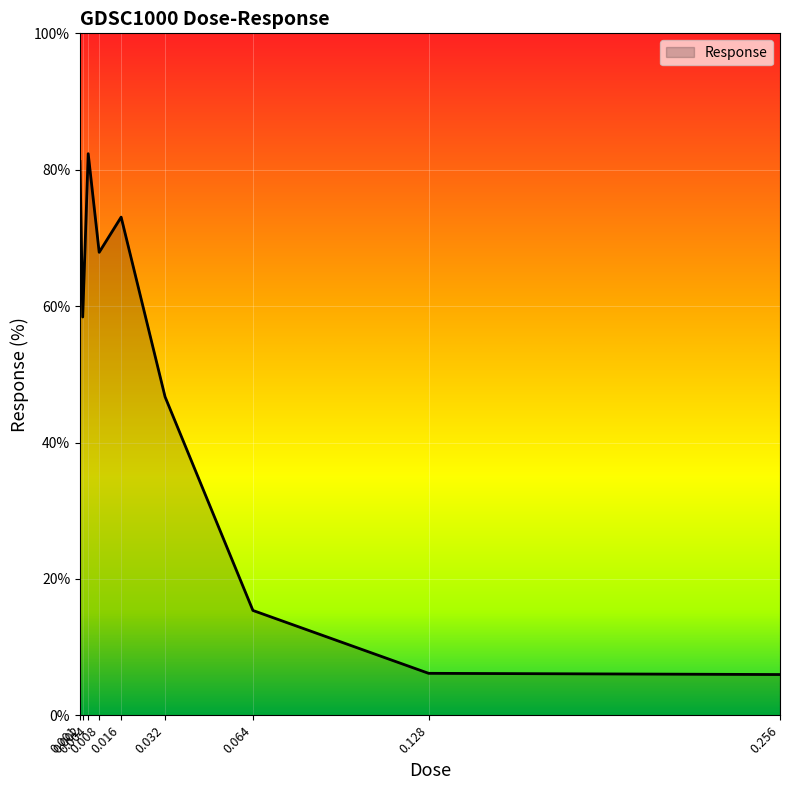

What is the smallest value displayed?

6.0